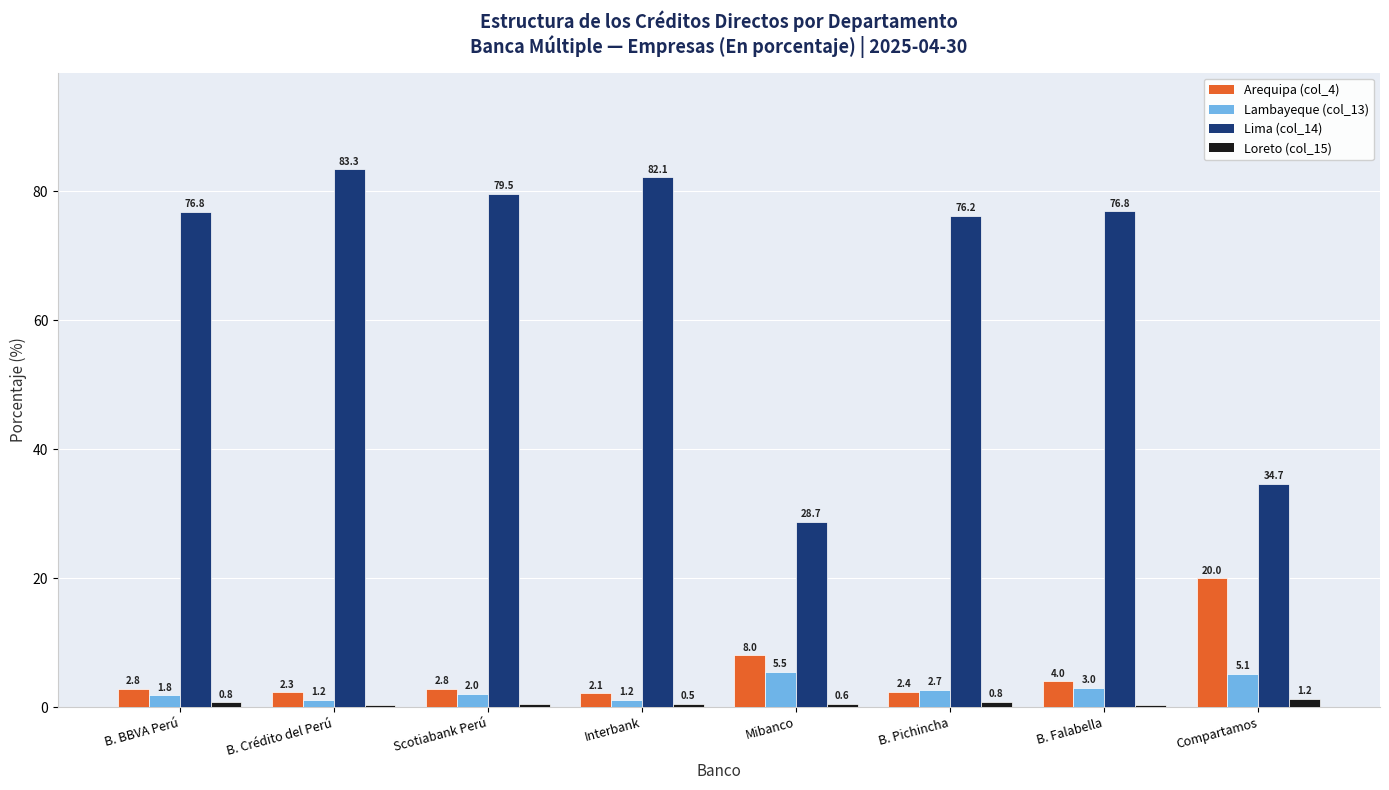

How many groups of bars are there?

8